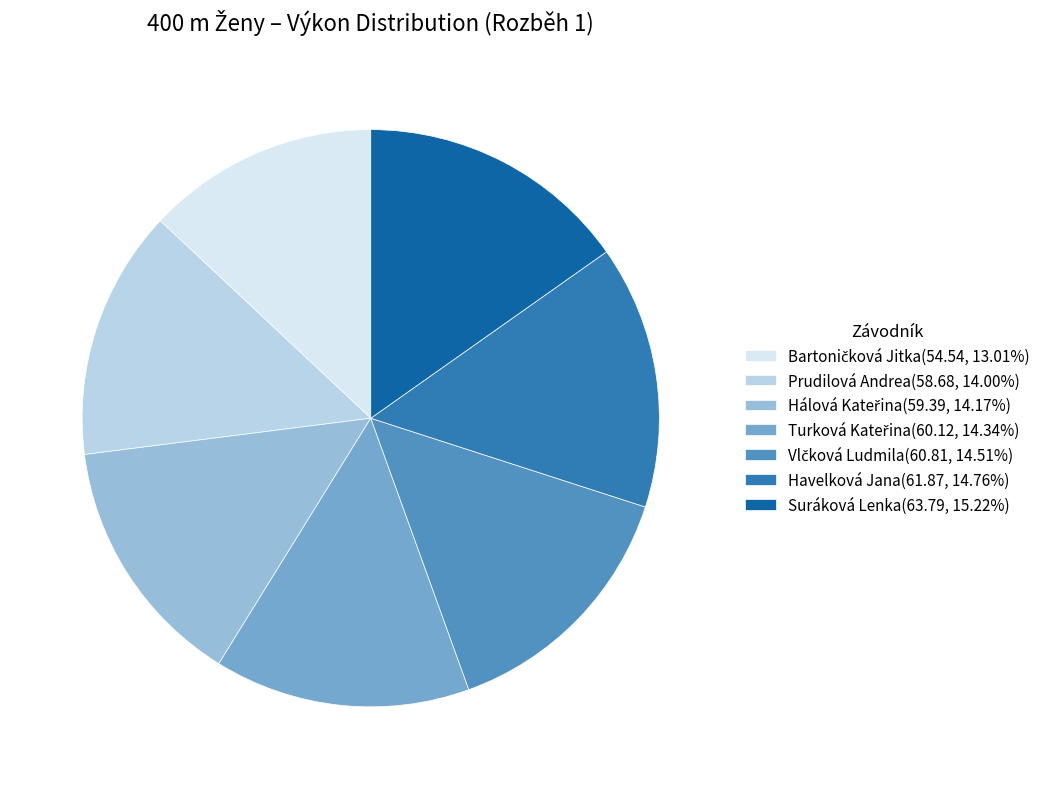

Is Havelková Jana the majority of the pie?

No